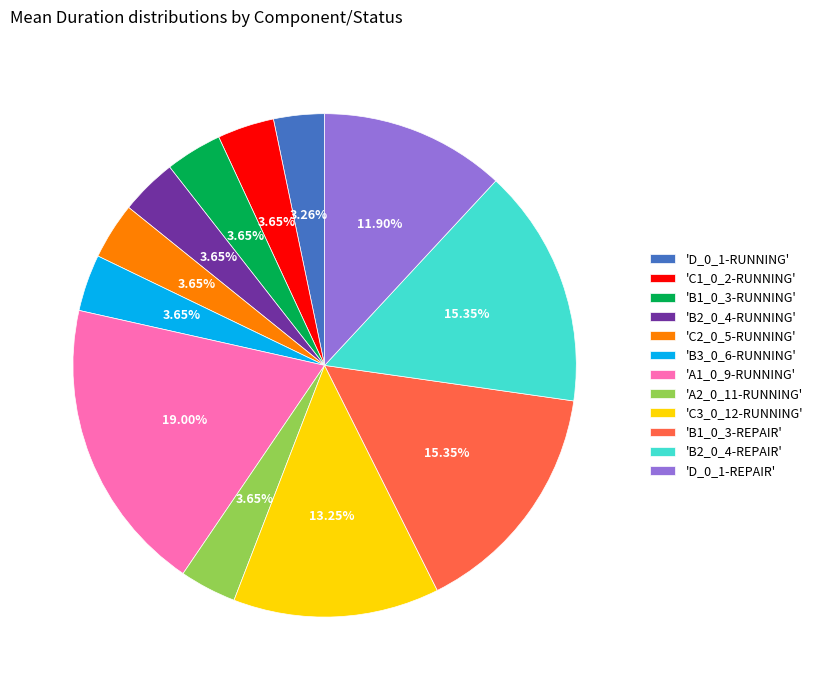

How many slices are in this pie chart?

12